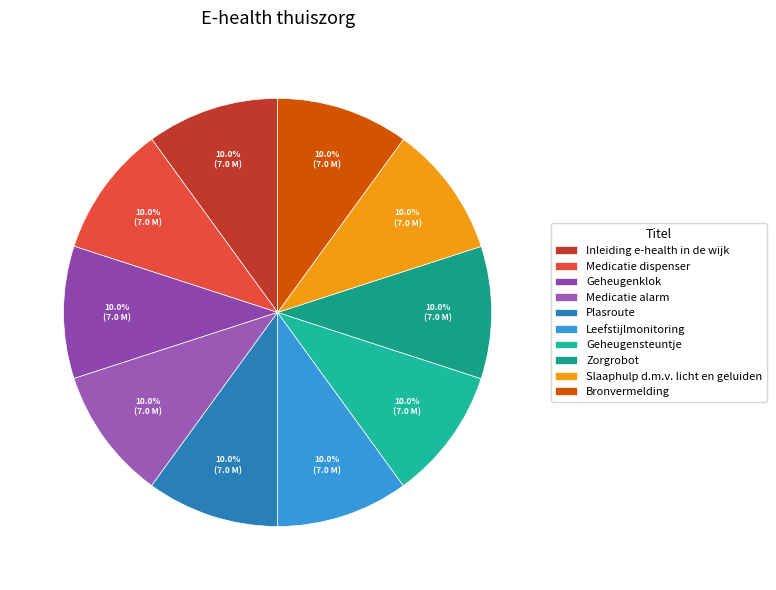

To the nearest percent, what is the combined percentage of Leefstijlmonitoring and Geheugensteuntje?

20%